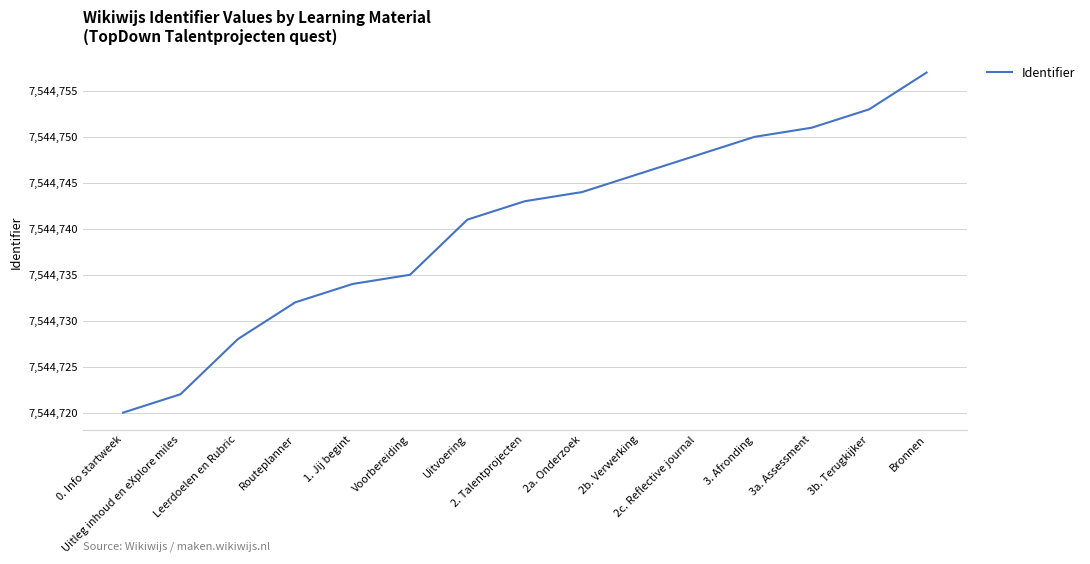

What is the smallest value displayed?

7544720